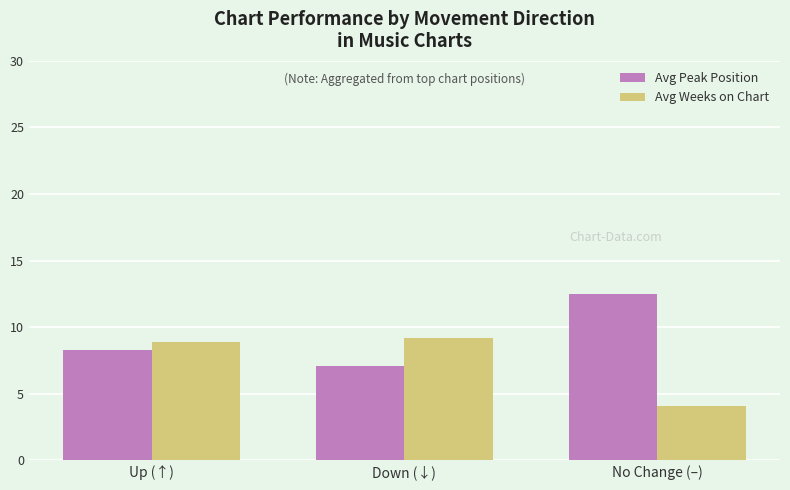

Is it true that Avg Peak Position equals 12.5 at No Change (–)?

True